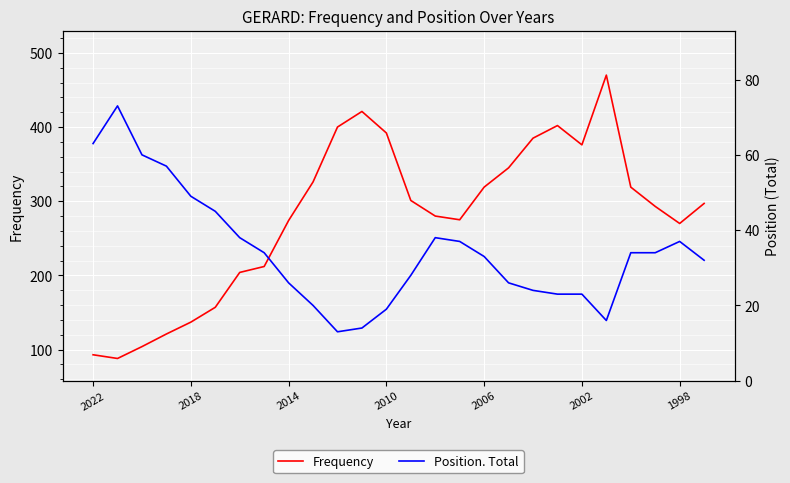

How many lines are shown in the chart?

2